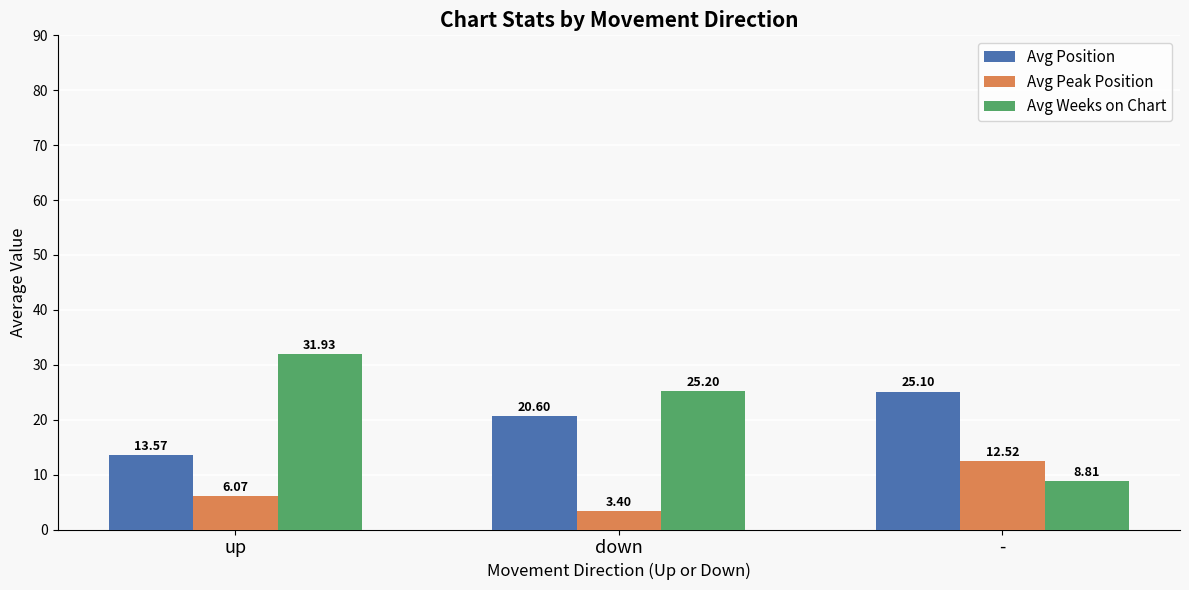

At how many categories does at least one series exceed 3?

3